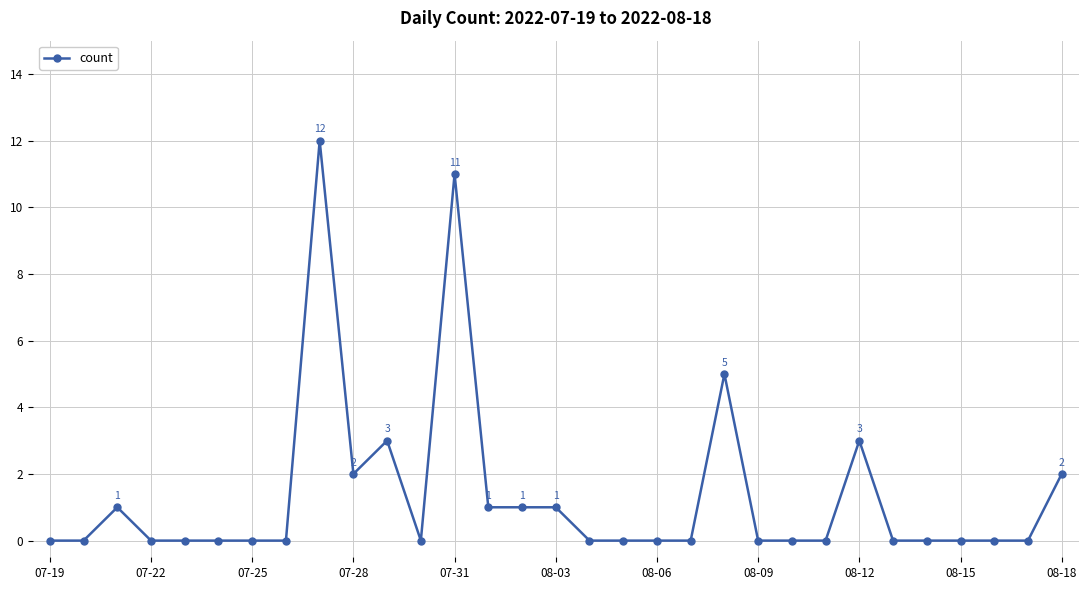

True or false: there are more than 2 points higher than both neighbors.

True